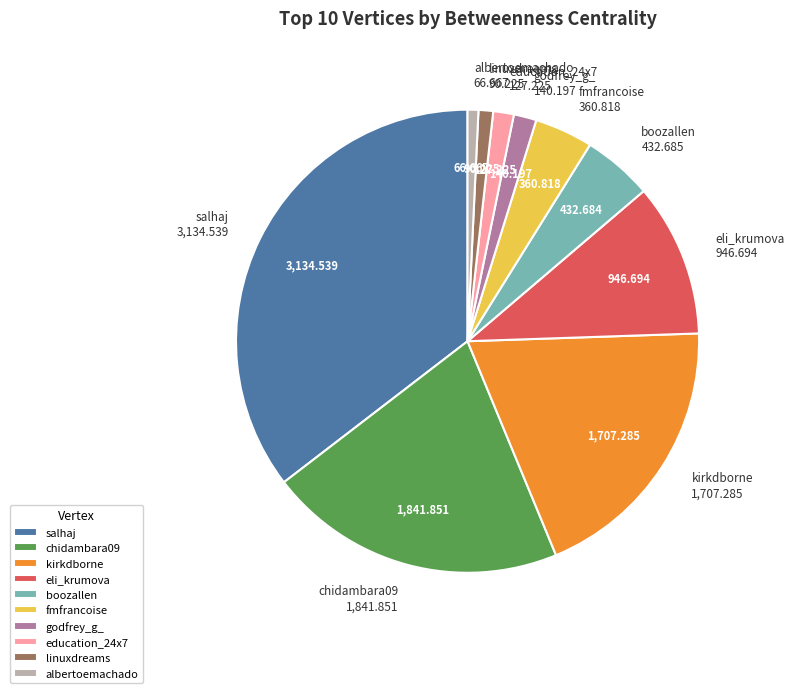

Is there a majority slice in this chart?

No